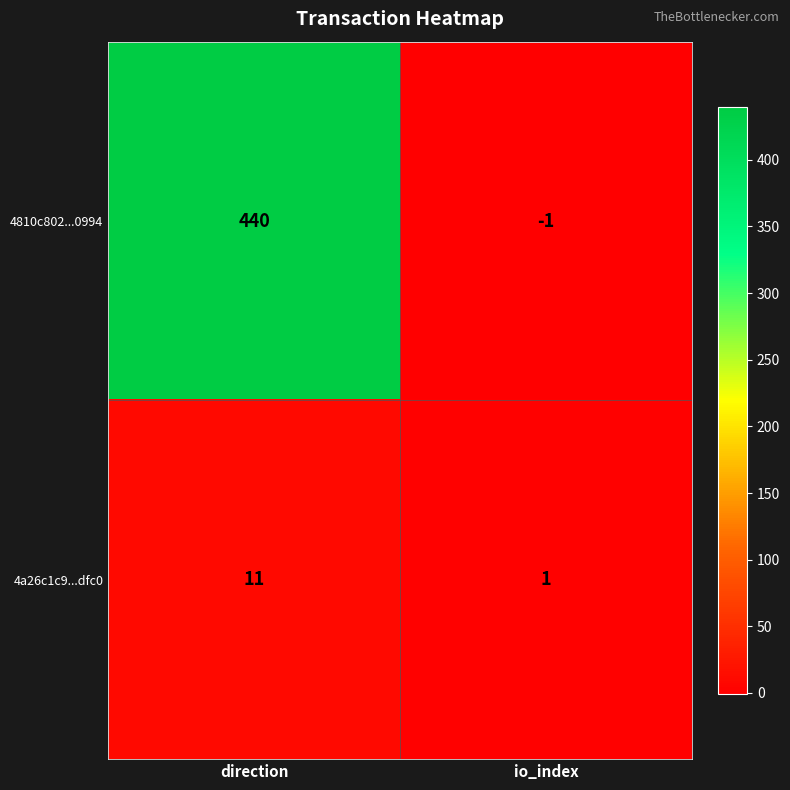

Is it true that 4810c802...0994 equals -1 at io_index?

True